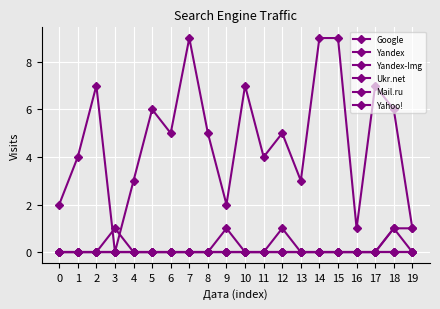

Which label corresponds to the largest value in the chart?

7